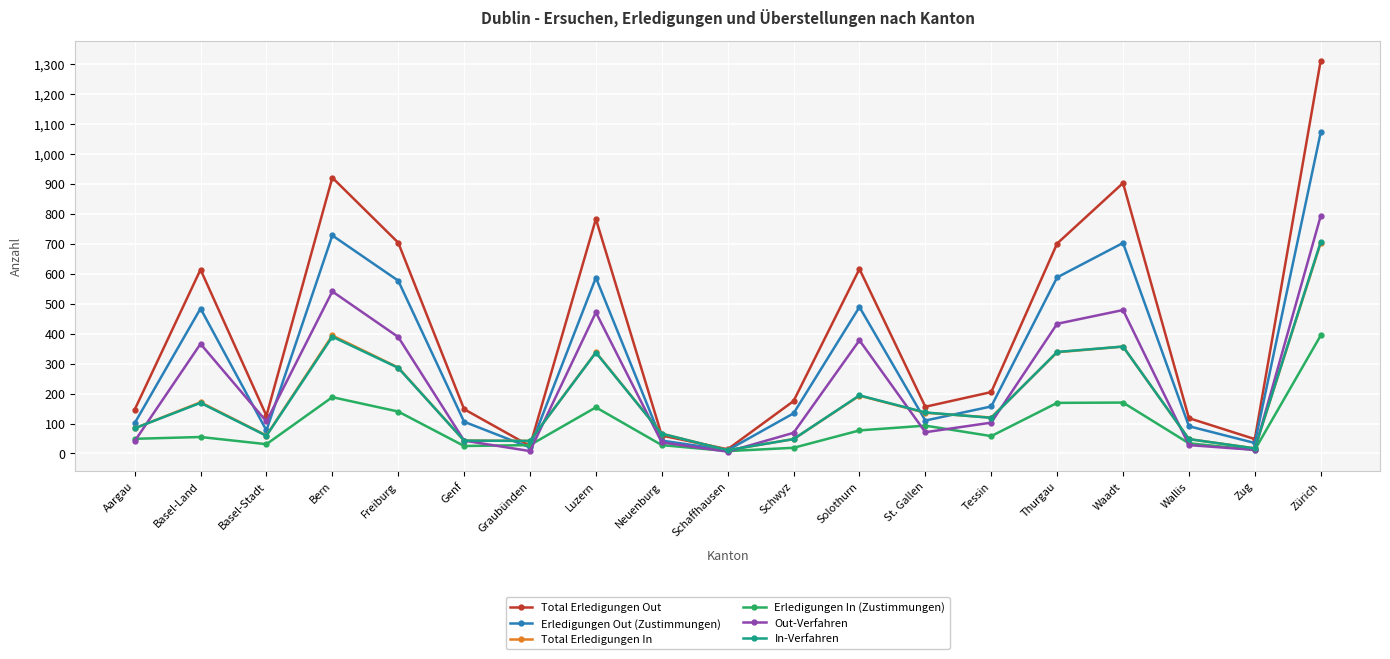

At how many categories does at least one series exceed 330?

8